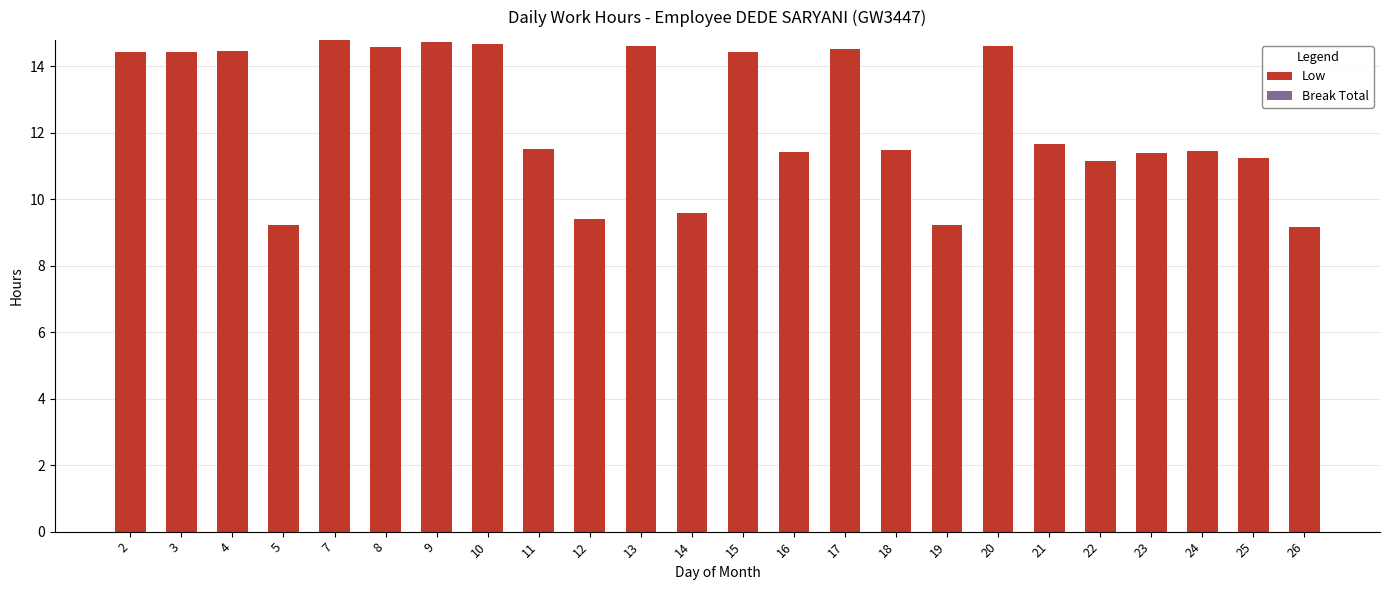

Which has a higher value, 5 or 24?

24